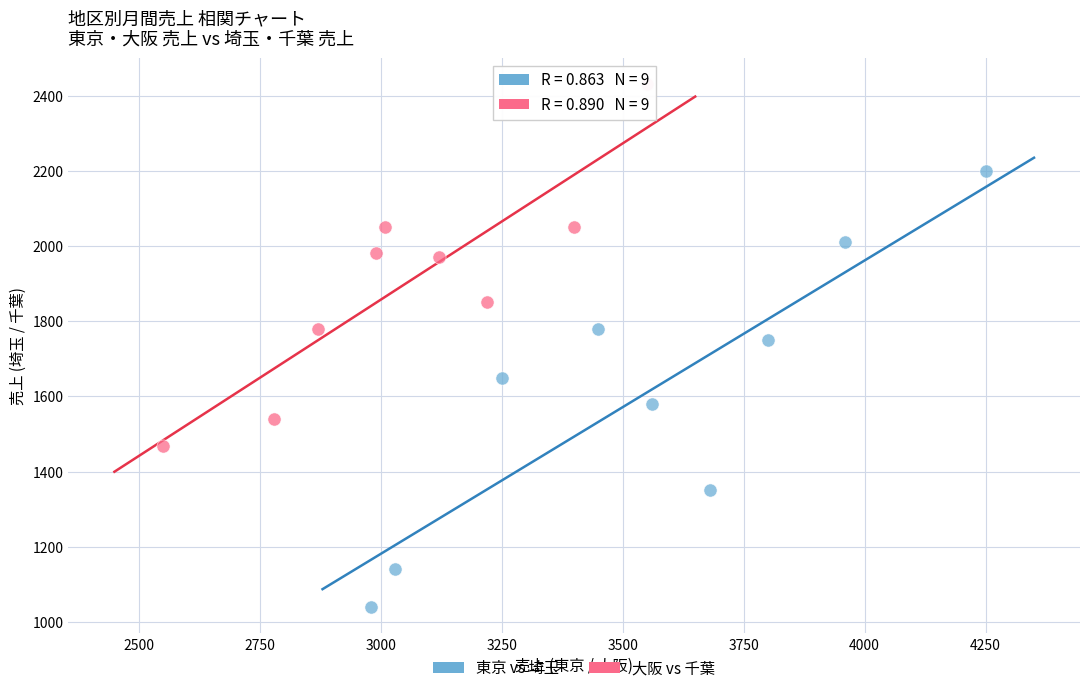

What are all the series names shown in the legend?

東京 vs 埼玉, 大阪 vs 千葉